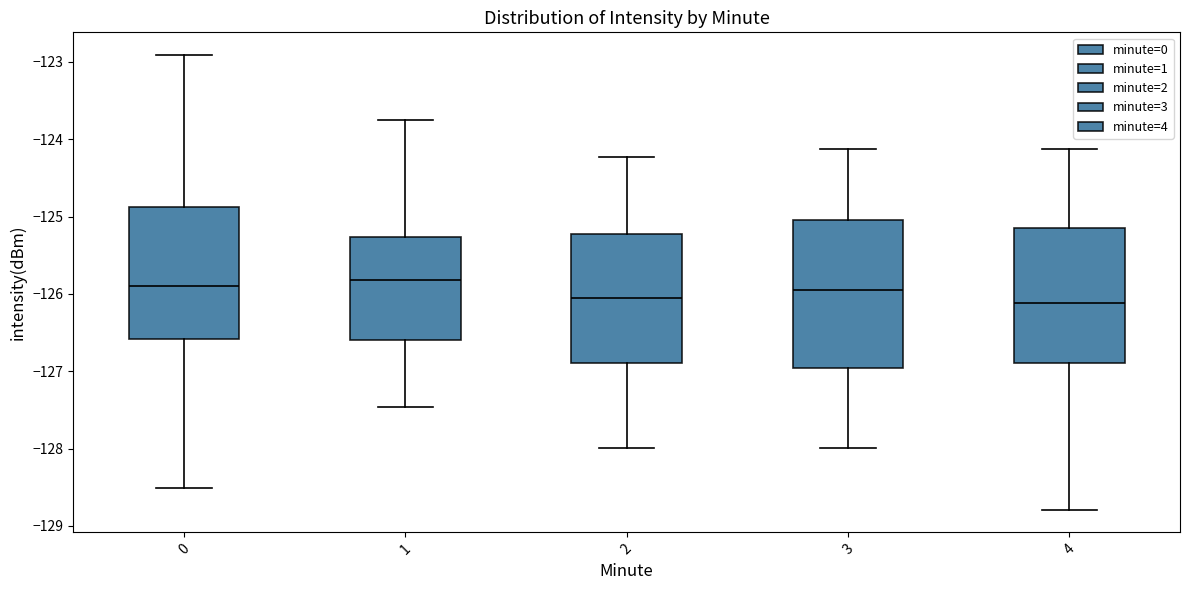

Reading left to right, transcribe this box plot: for each box, give where its median line is, the range the box spans, and where its two whiskers end, as read against the y-axis. The values are not printed on the chart, so give them approximately, as read against the axis.

0: median -125.9, box -126.6 to -124.9, whiskers -128.5 to -122.9
1: median -125.8, box -126.6 to -125.3, whiskers -127.5 to -123.8
2: median -126.1, box -126.9 to -125.2, whiskers -128.0 to -124.2
3: median -125.9, box -127.0 to -125.0, whiskers -128.0 to -124.1
4: median -126.1, box -126.9 to -125.1, whiskers -128.8 to -124.1